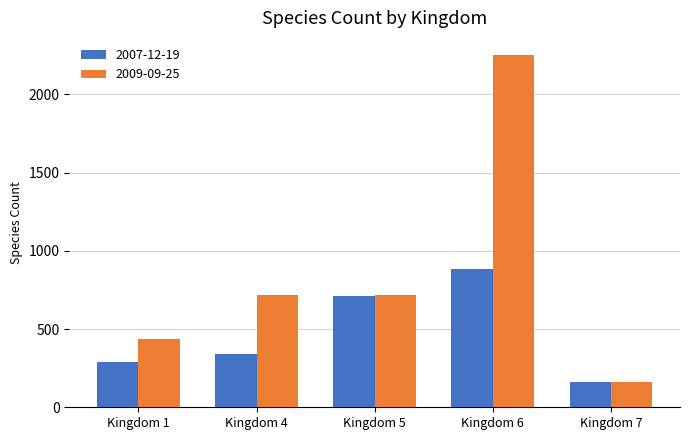

List the series in order of their peak value, highest first.

2009-09-25, 2007-12-19